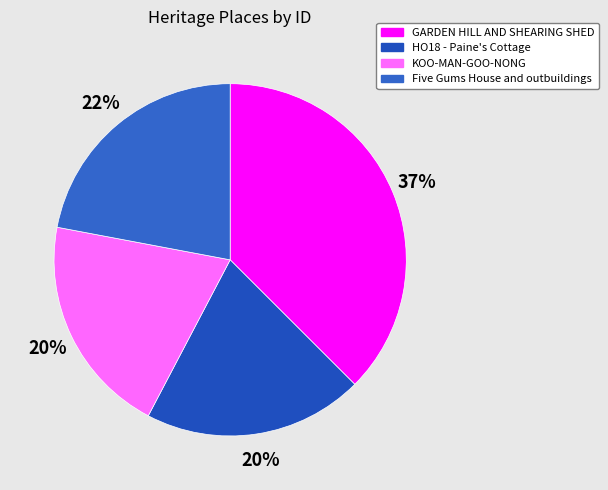

Is there a majority slice in this chart?

No